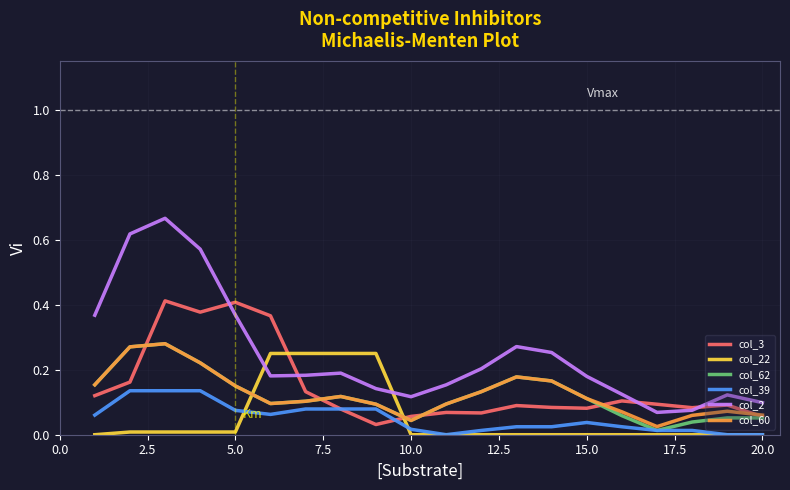

True or false: col_3 has more than 1 points higher than both neighbors.

True